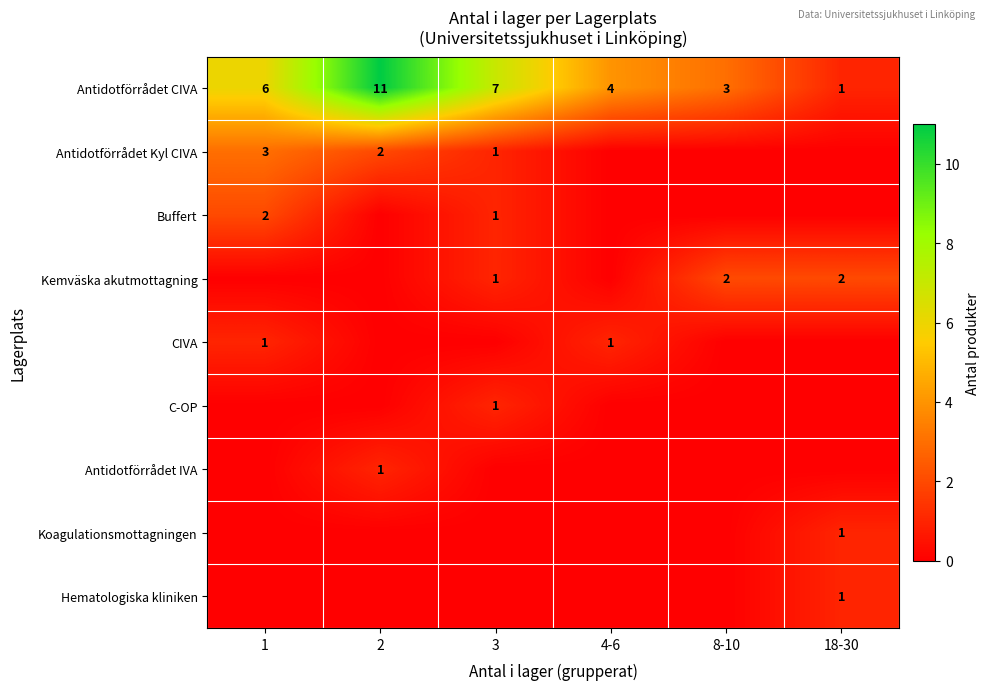

What is the difference between the second highest and second lowest values in the Antidotförrådet CIVA series?

4